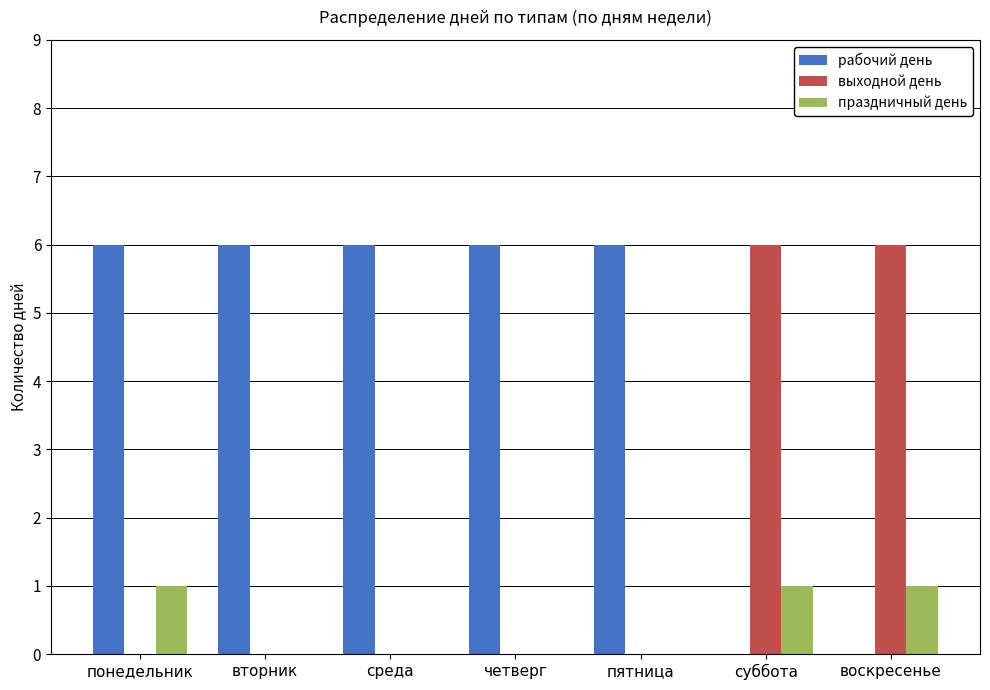

Is it true that выходной день equals 11 at воскресенье?

False